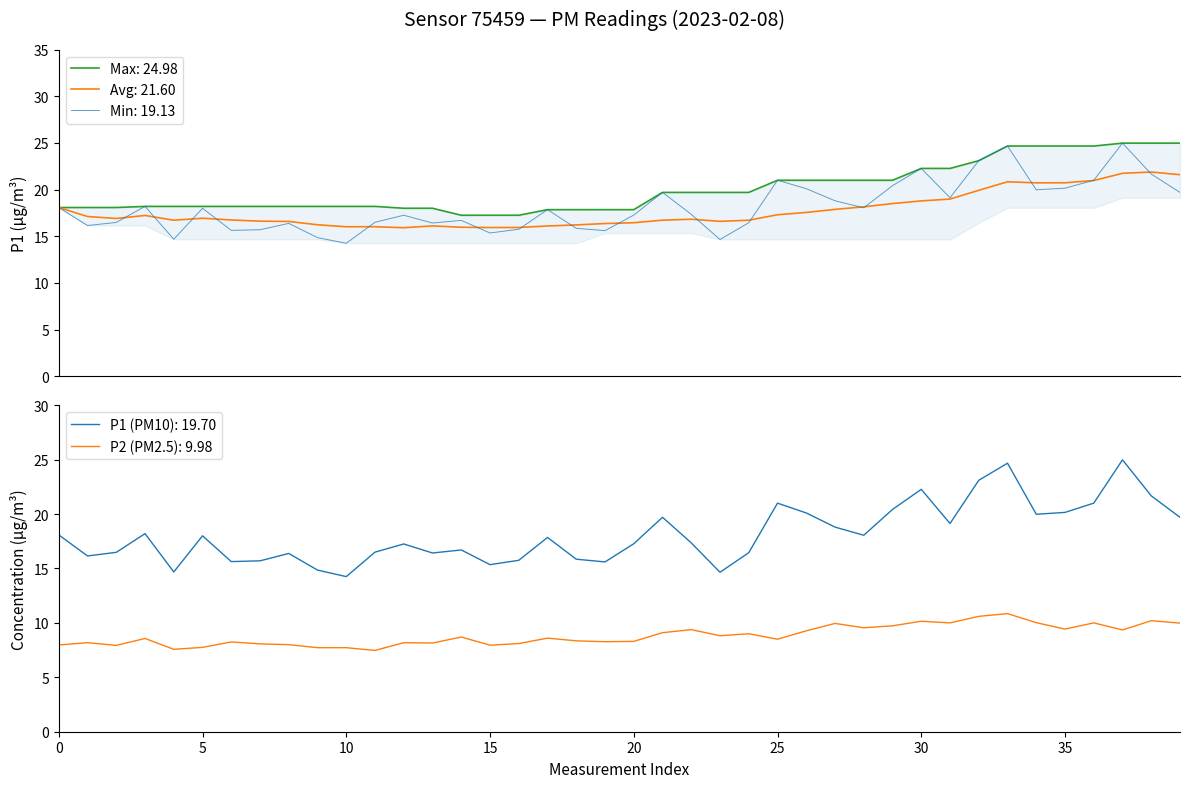

At which label is P2 closest to 9?

24